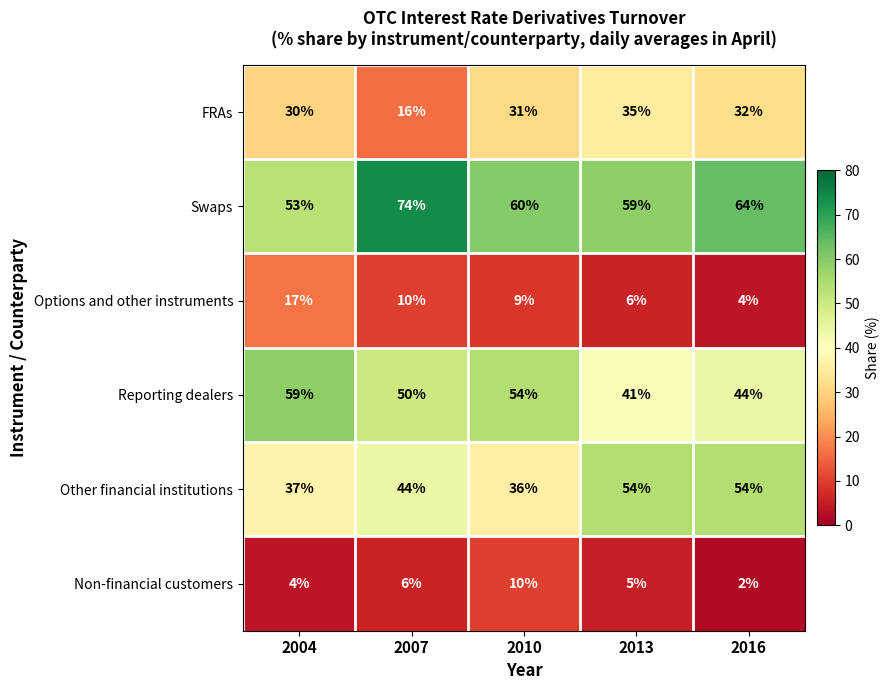

What is the total value across all series at 2016?

200